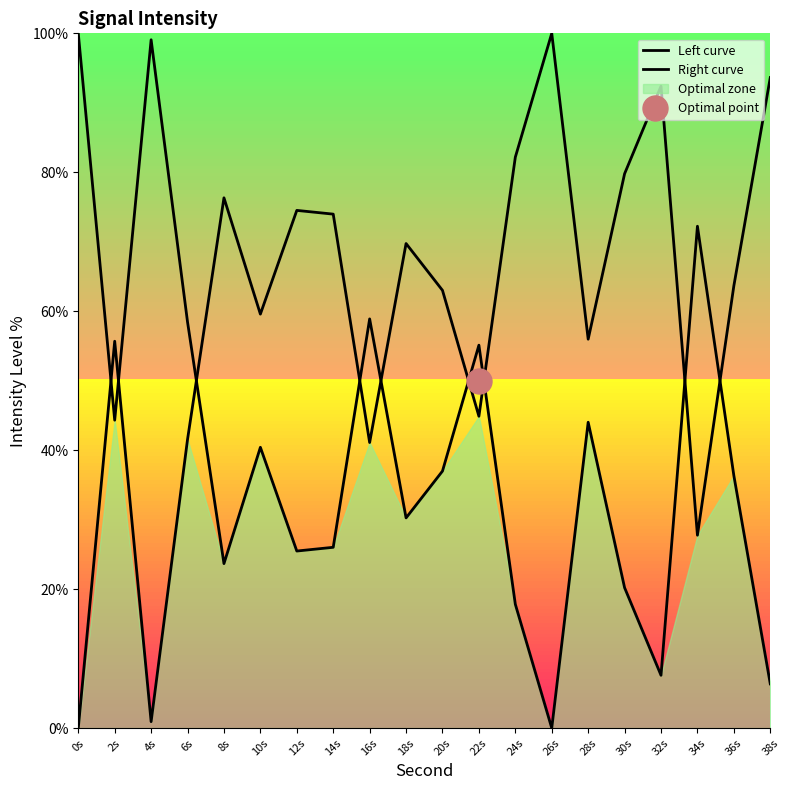

How many lines are shown in the chart?

2